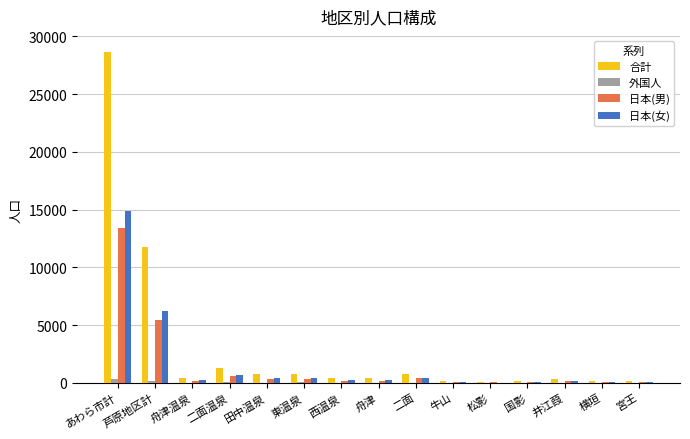

Between 芦原地区計 and 東温泉, which series saw the biggest shift?

合計